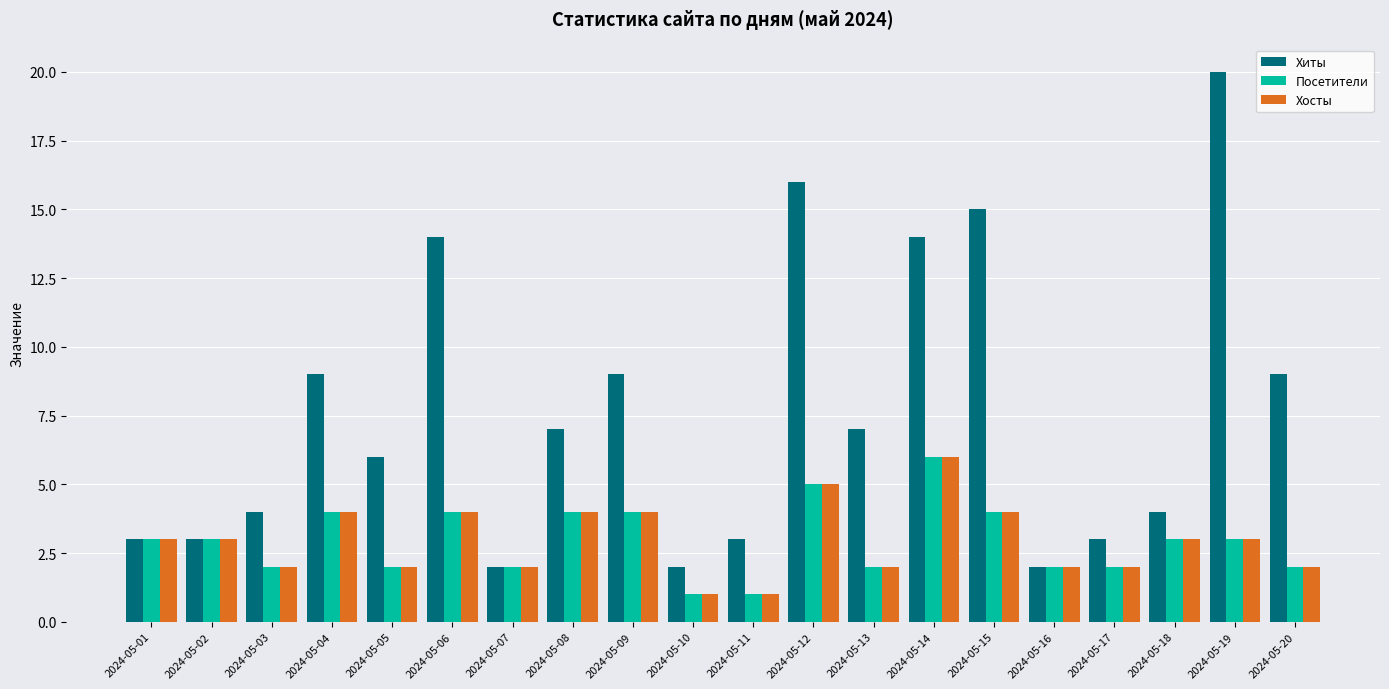

Which series has the widest spread of values?

Хиты